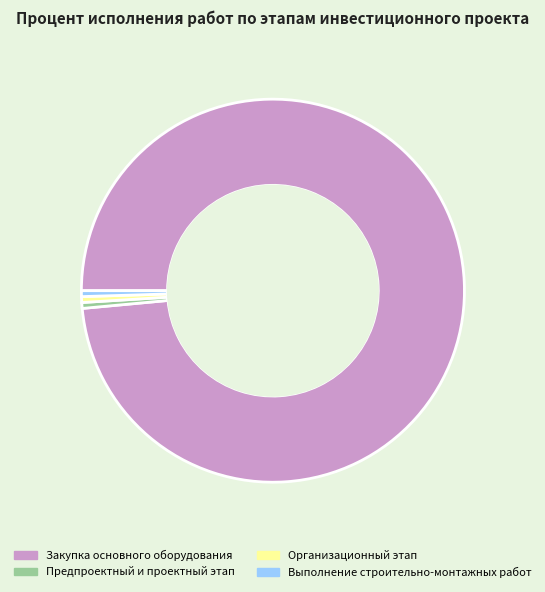

Count the number of slices in the pie.

4